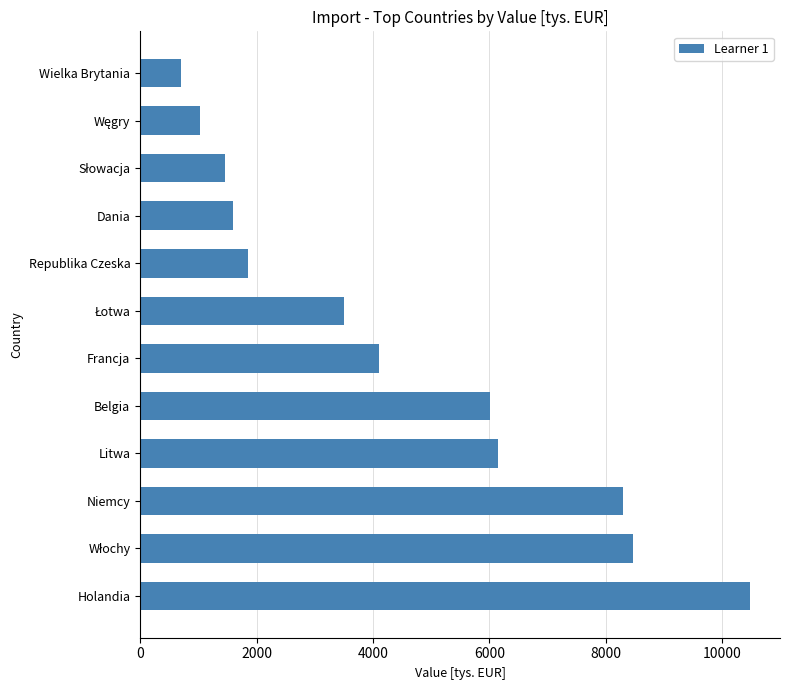

The value at Litwa is 6142.7. True or false?

True